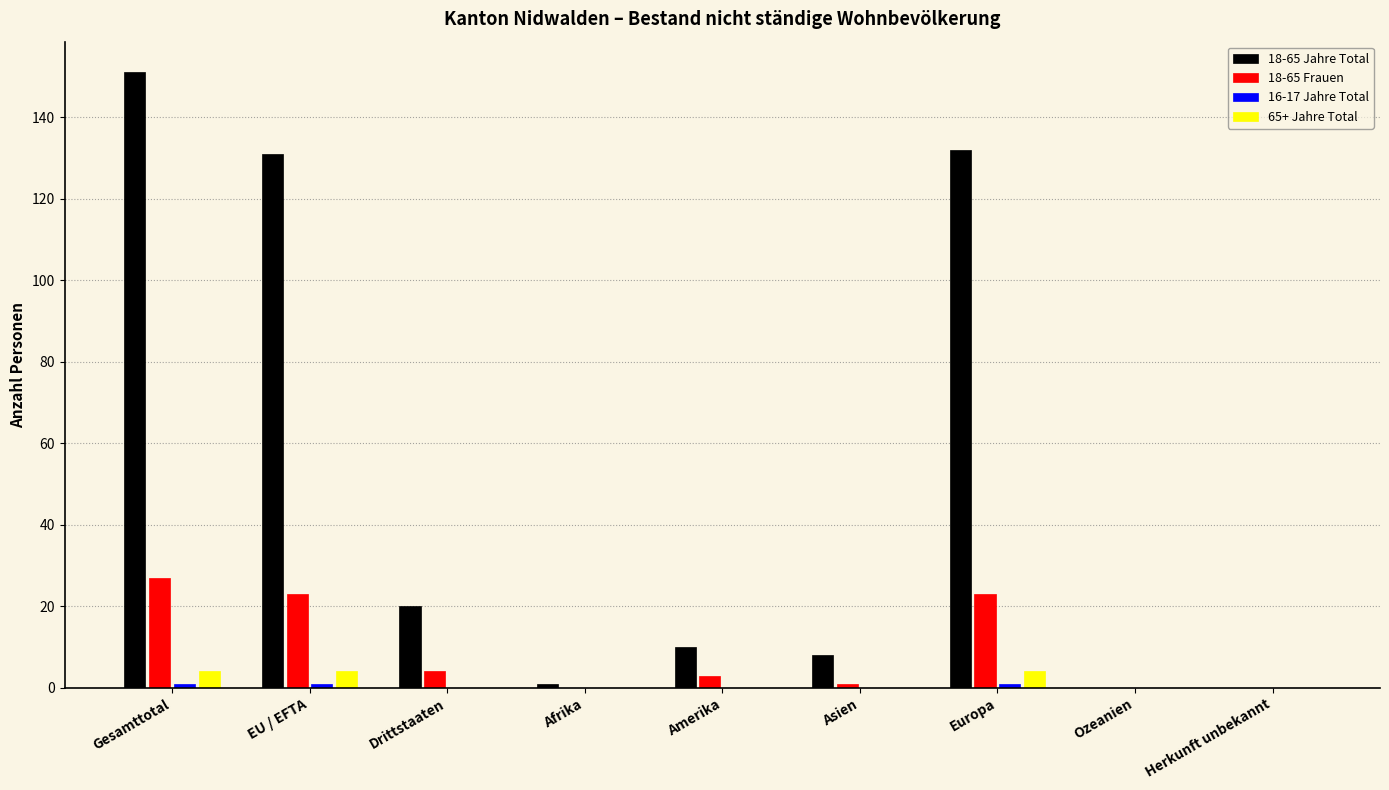

True or false: 18-65 Jahre Total has a value of 132 at Europa.

True